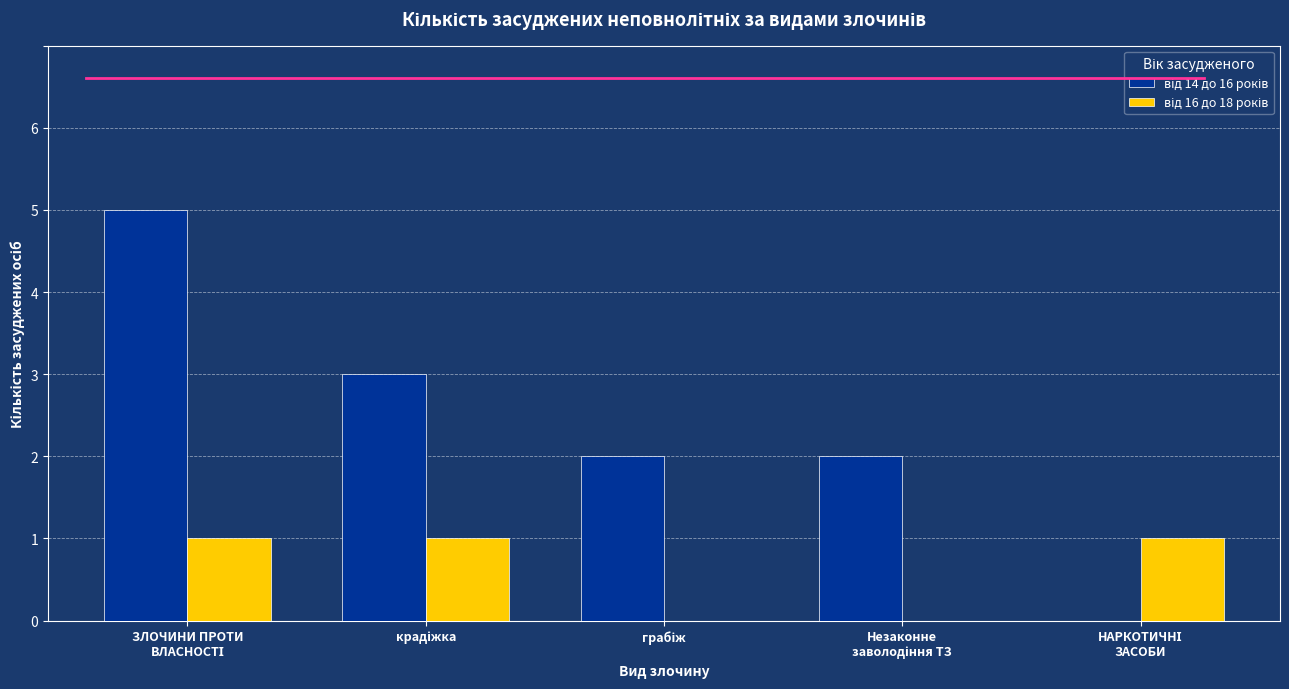

What is the greatest value displayed?

5